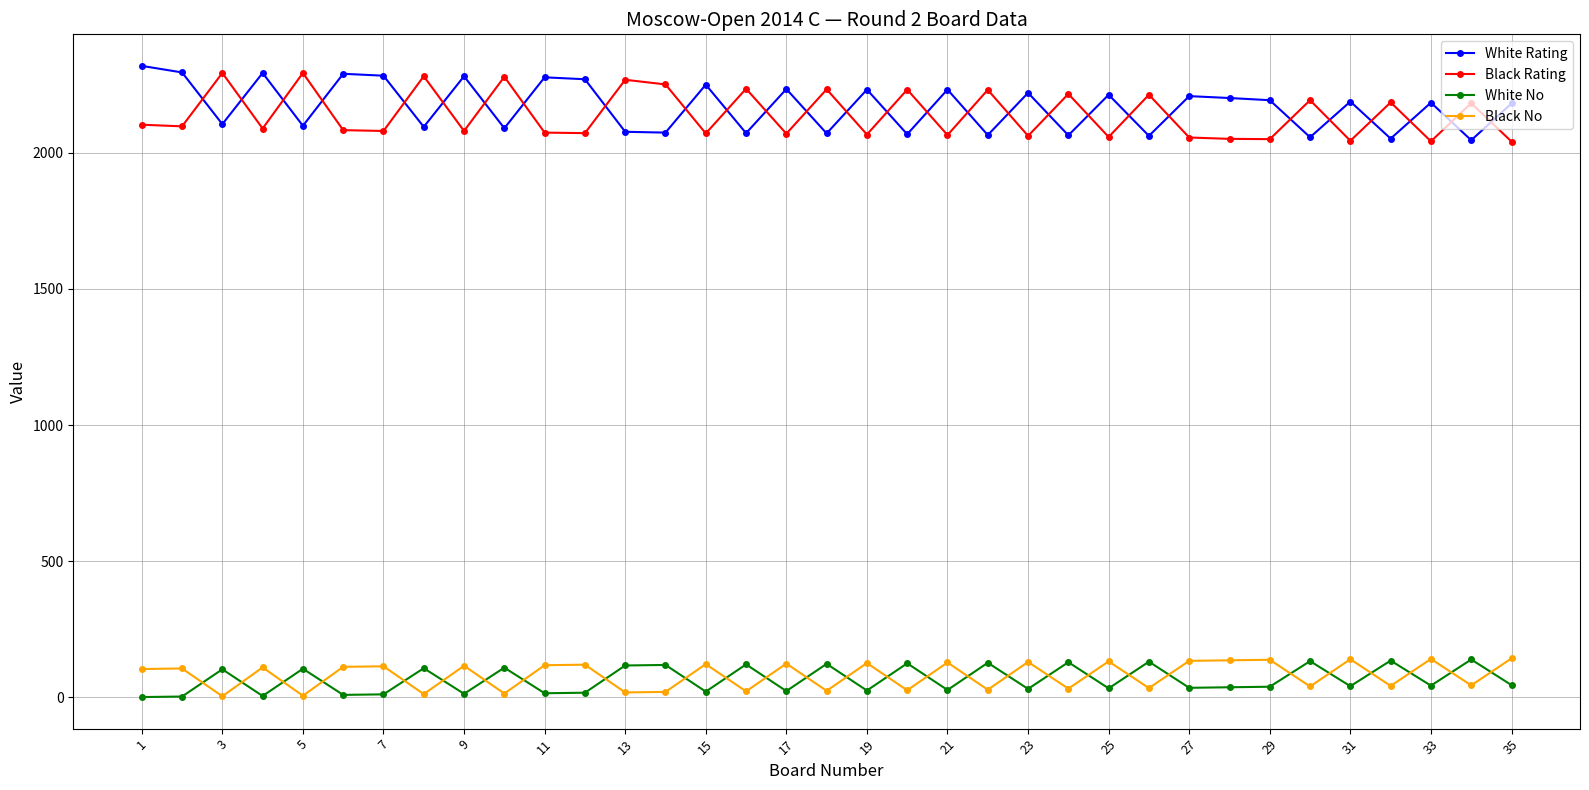

At how many categories does at least one series exceed 674?

35